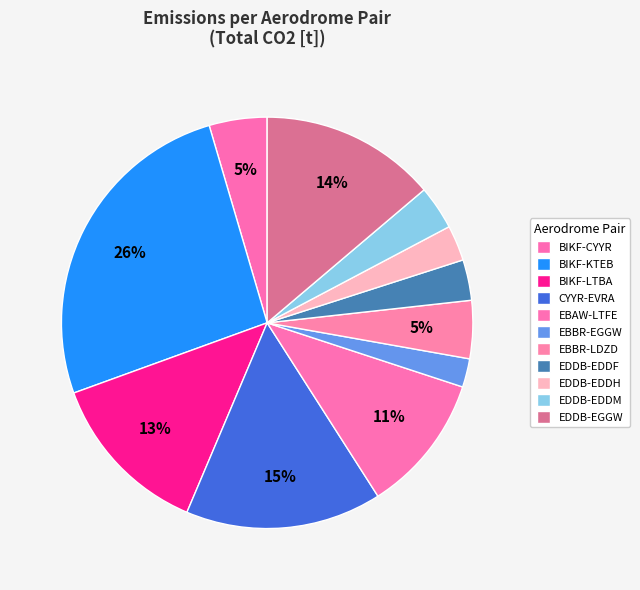

To the nearest percent, what is the average slice percentage?

9%